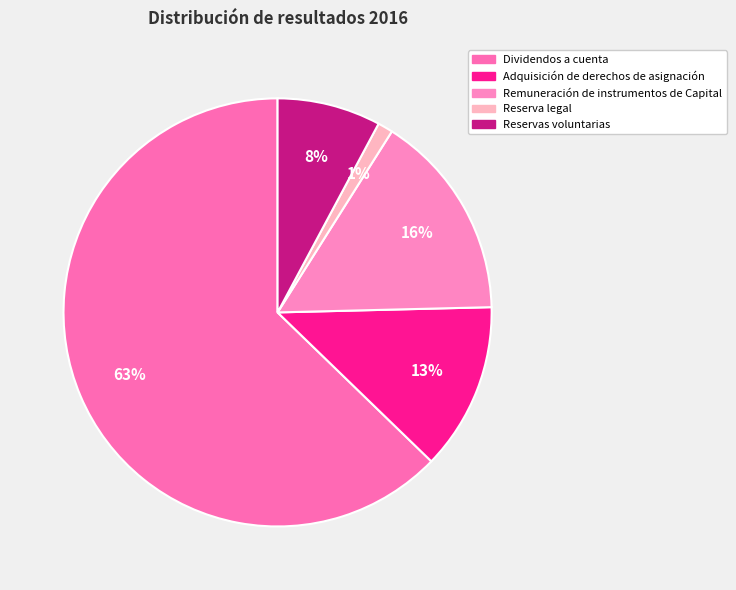

Rank the categories by value from lowest to highest.

Reserva legal, Reservas voluntarias, Adquisición de derechos de asignación, Remuneración de instrumentos de Capital, Dividendos a cuenta